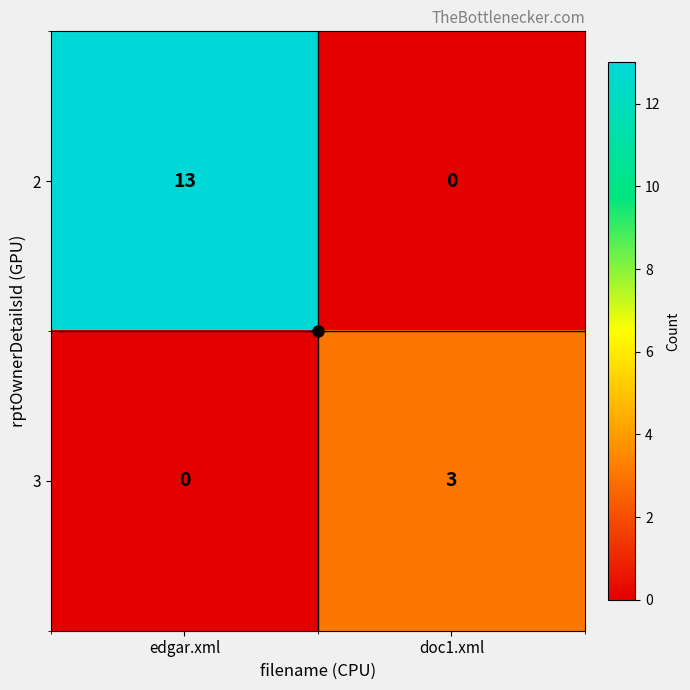

List the series in order of their peak value, highest first.

2, 3